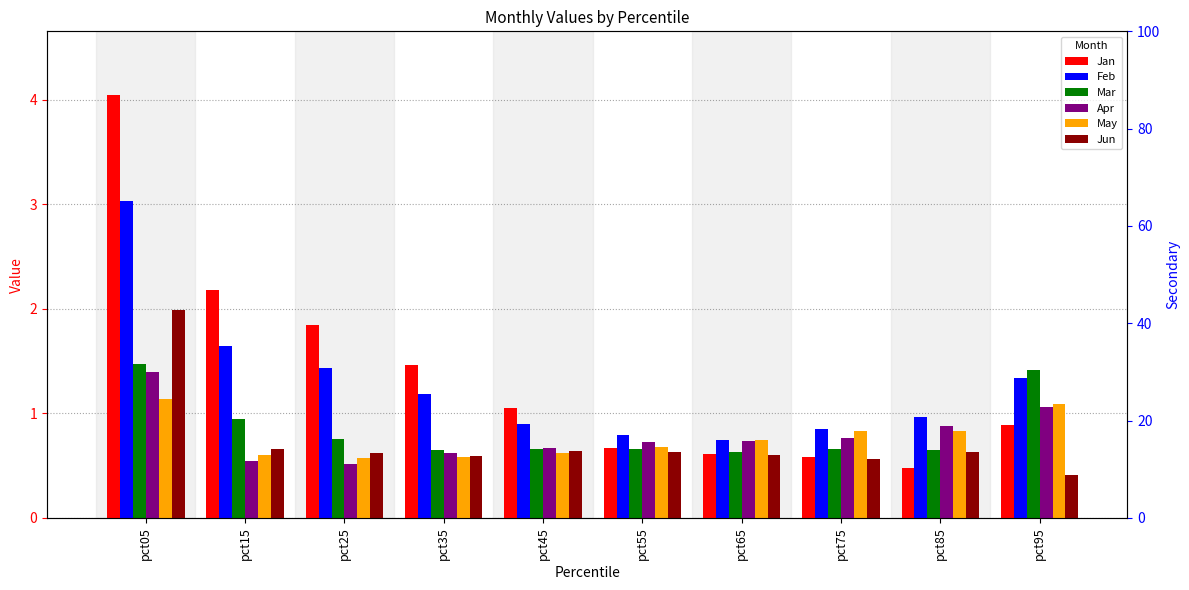

What is the greatest value displayed?

4.0